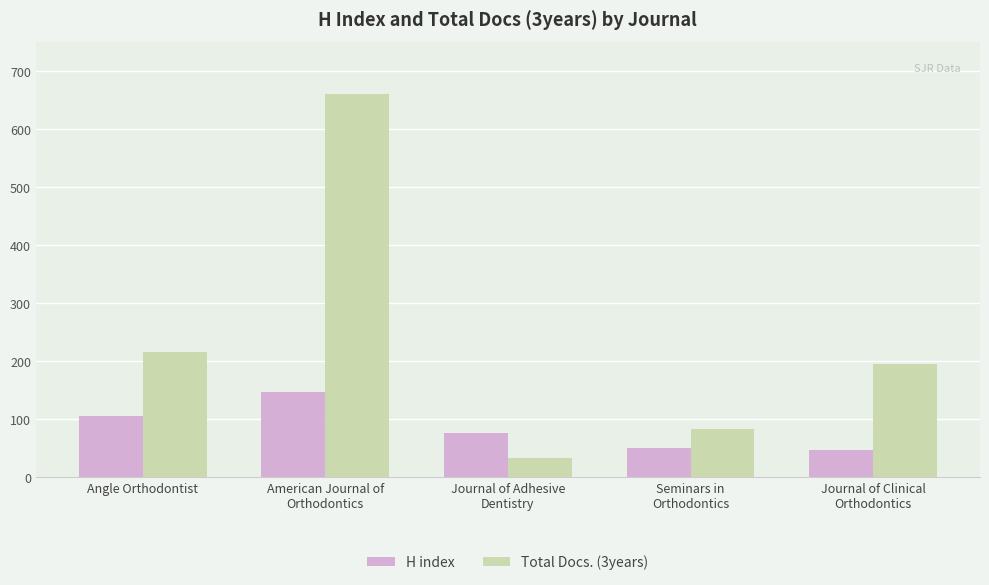

List the labels in order of Total Docs. (3years) value, largest first.

American Journal of
Orthodontics, Angle Orthodontist, Journal of Clinical
Orthodontics, Seminars in
Orthodontics, Journal of Adhesive
Dentistry